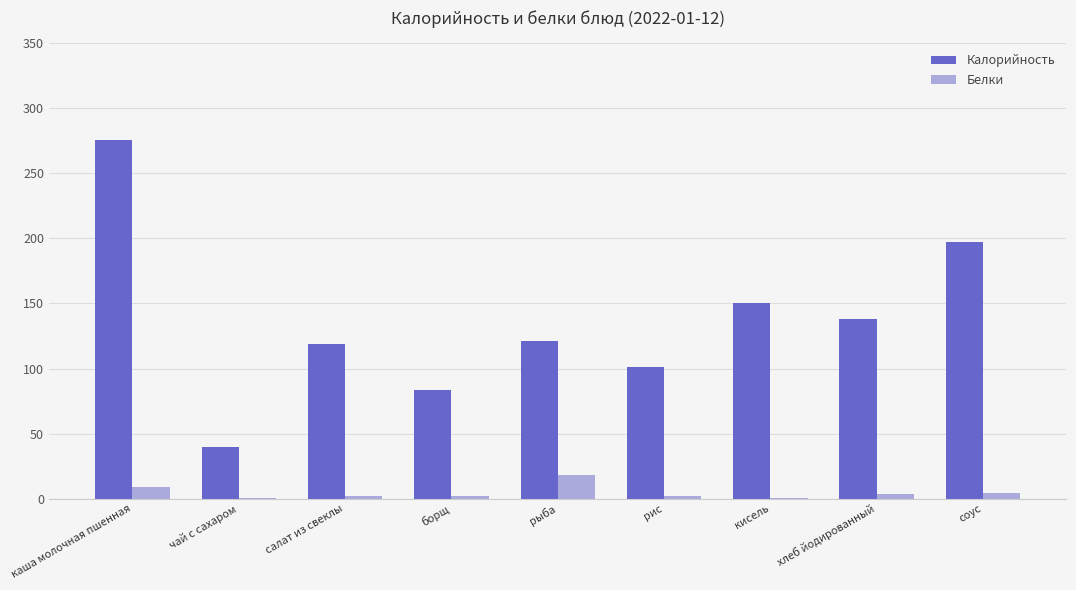

The Калорийность series shows 68.1 at хлеб йодированный. True or false?

False